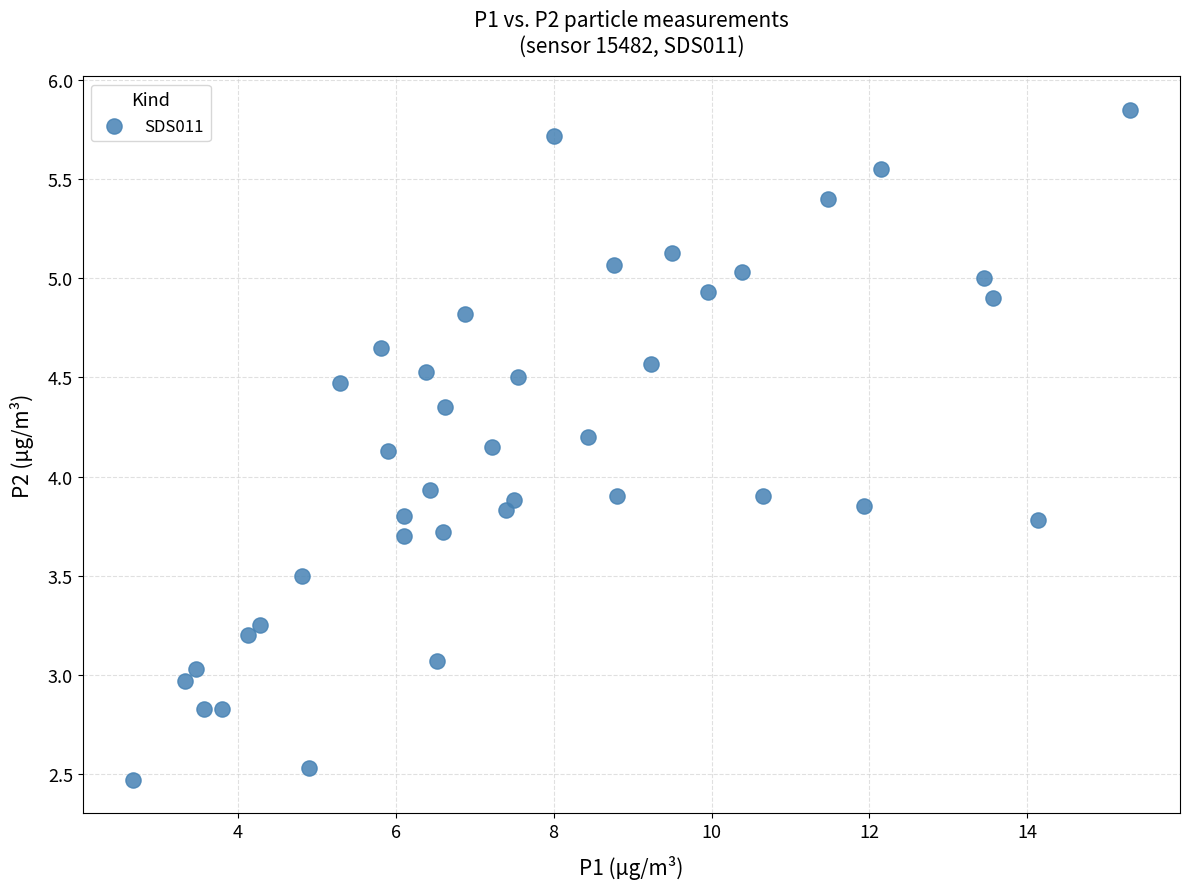

What is the range of Y values (max minus min)?

3.4